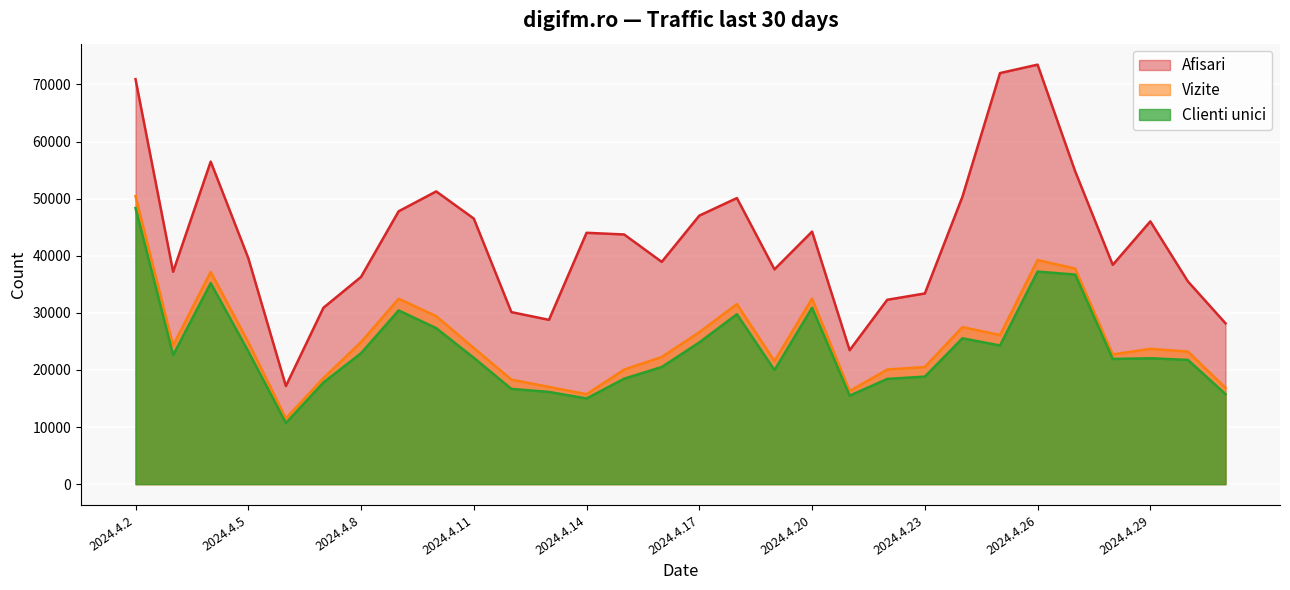

How many interior local valleys does the Vizite series have?

7